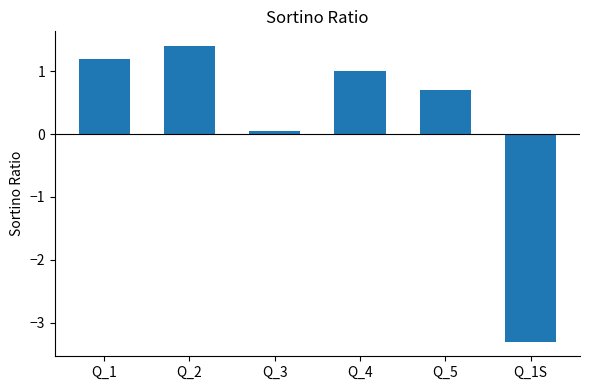

What value does the data have at Q_4?

1.0